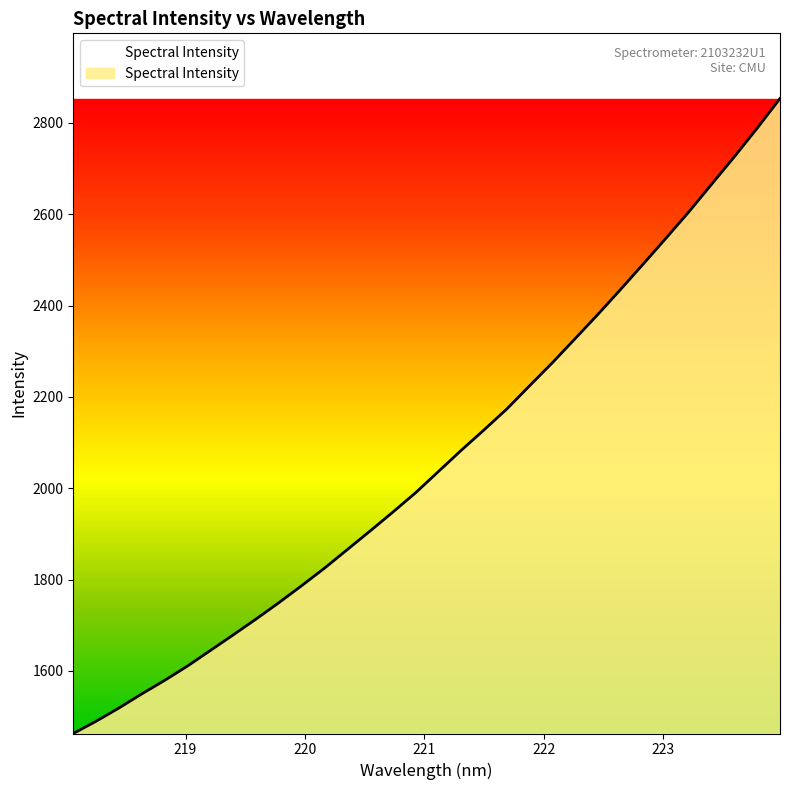

What is the smallest value displayed?

1463.2